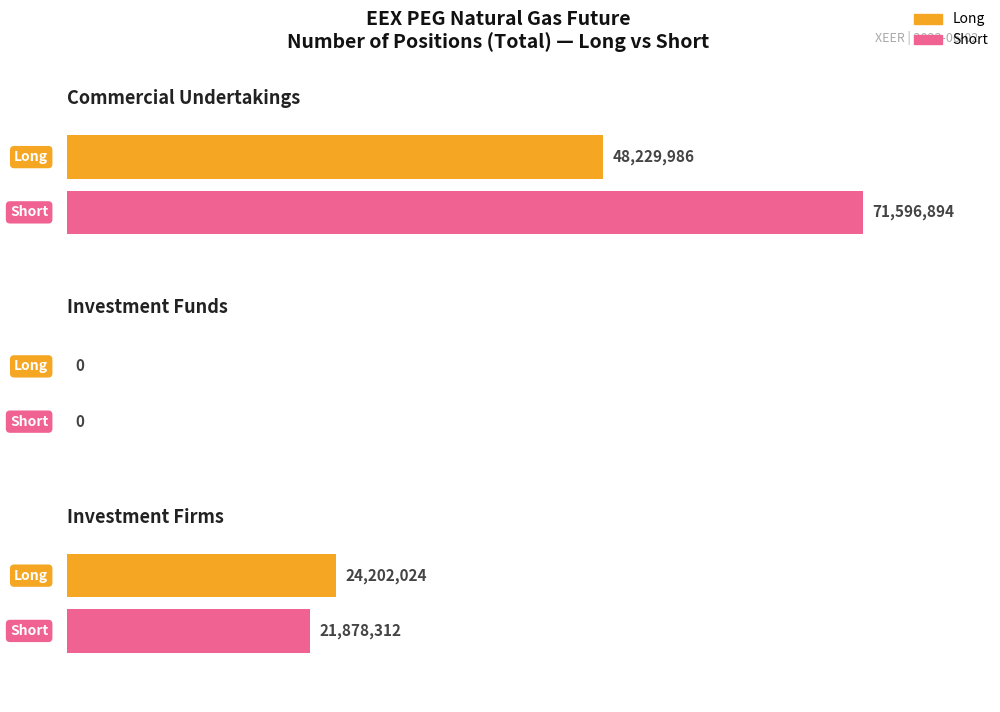

Reading right to left, list all the values displayed in this chart.

Long: Investment Firms=24202024	Investment Funds=0	Commercial Undertakings=48229986
Short: Investment Firms=21878312	Investment Funds=0	Commercial Undertakings=71596894